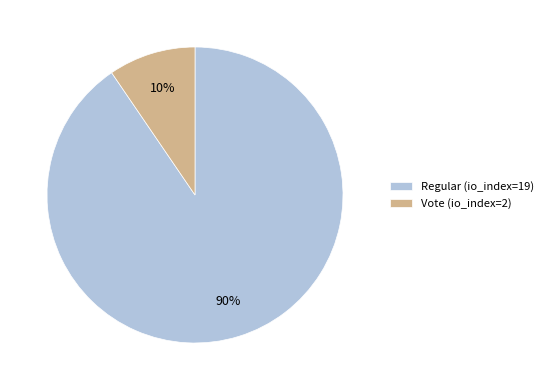

Is Vote (io_index=2) the majority of the pie?

No